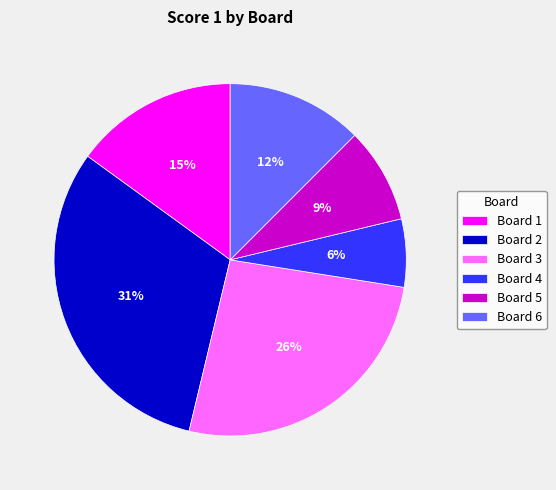

To the nearest percent, what percentage of the pie is Board 5?

9%